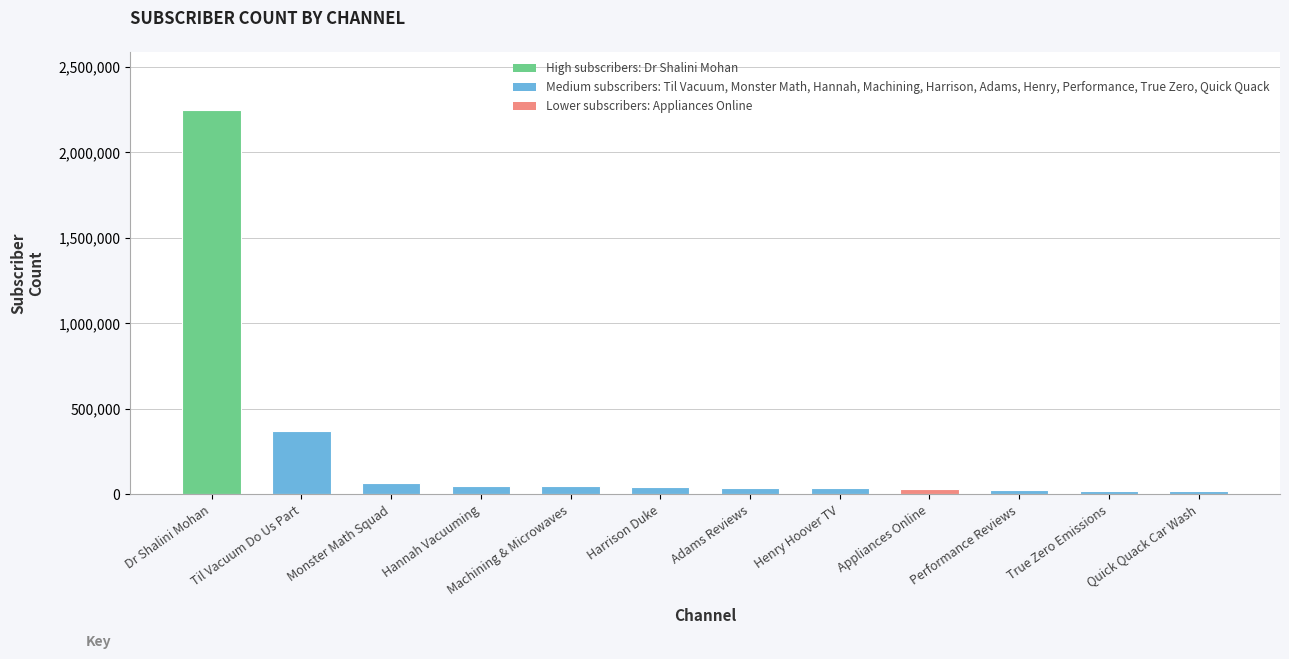

What is the difference between the maximum and minimum values?

2228400